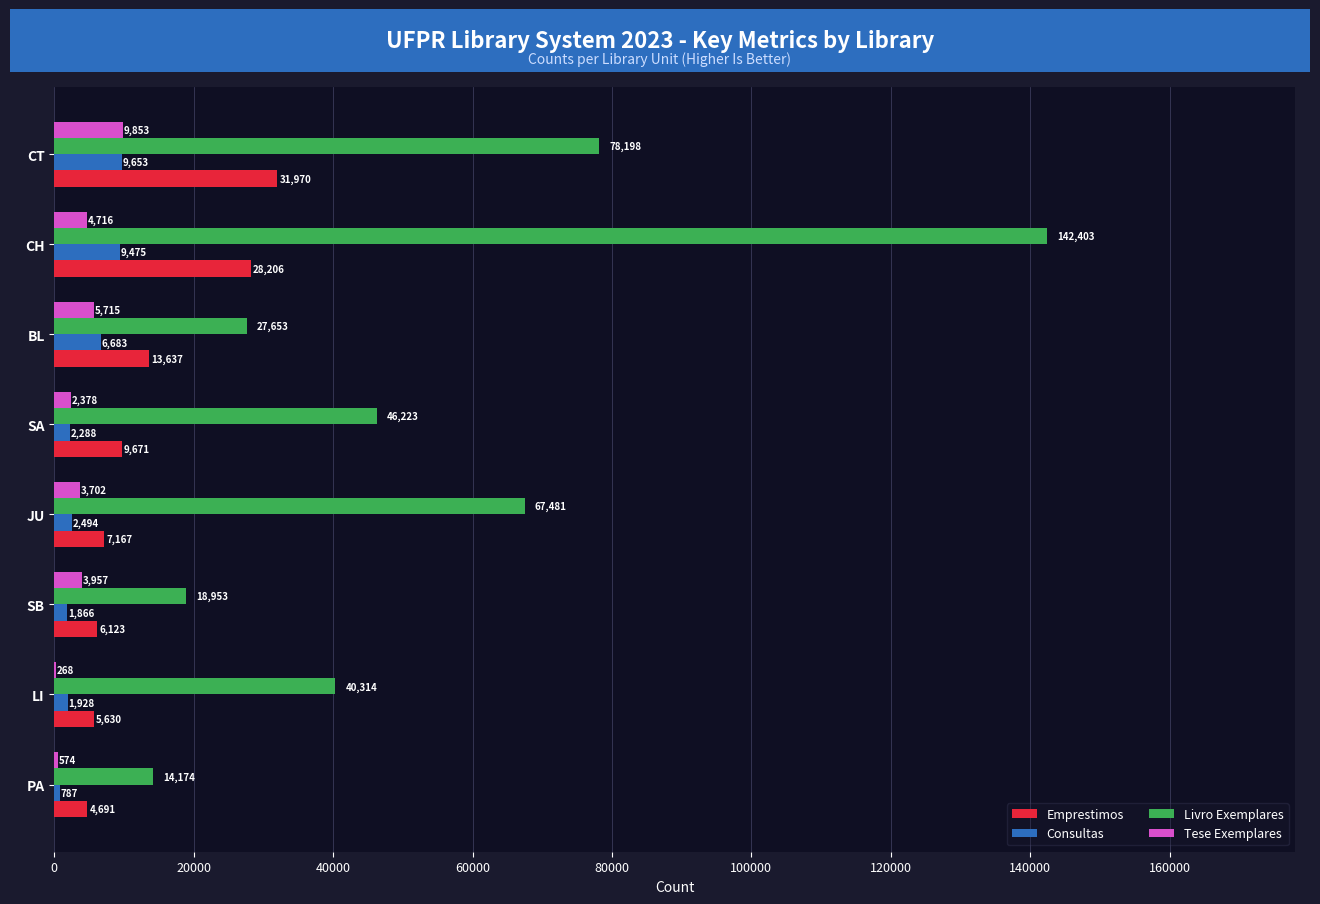

Which series changed the most between CH and CT?

Livro Exemplares